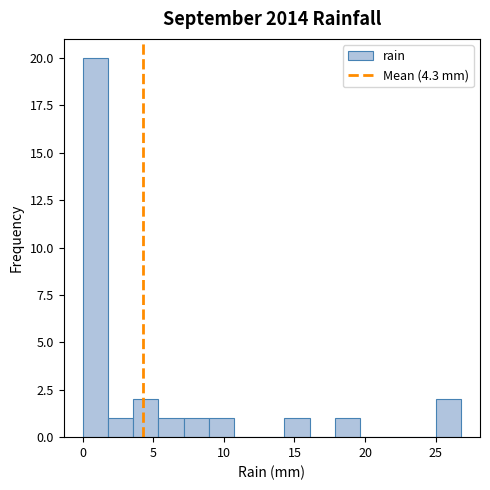

Read against the x-axis, roughly where is the centre of the tallest bar?

1.0